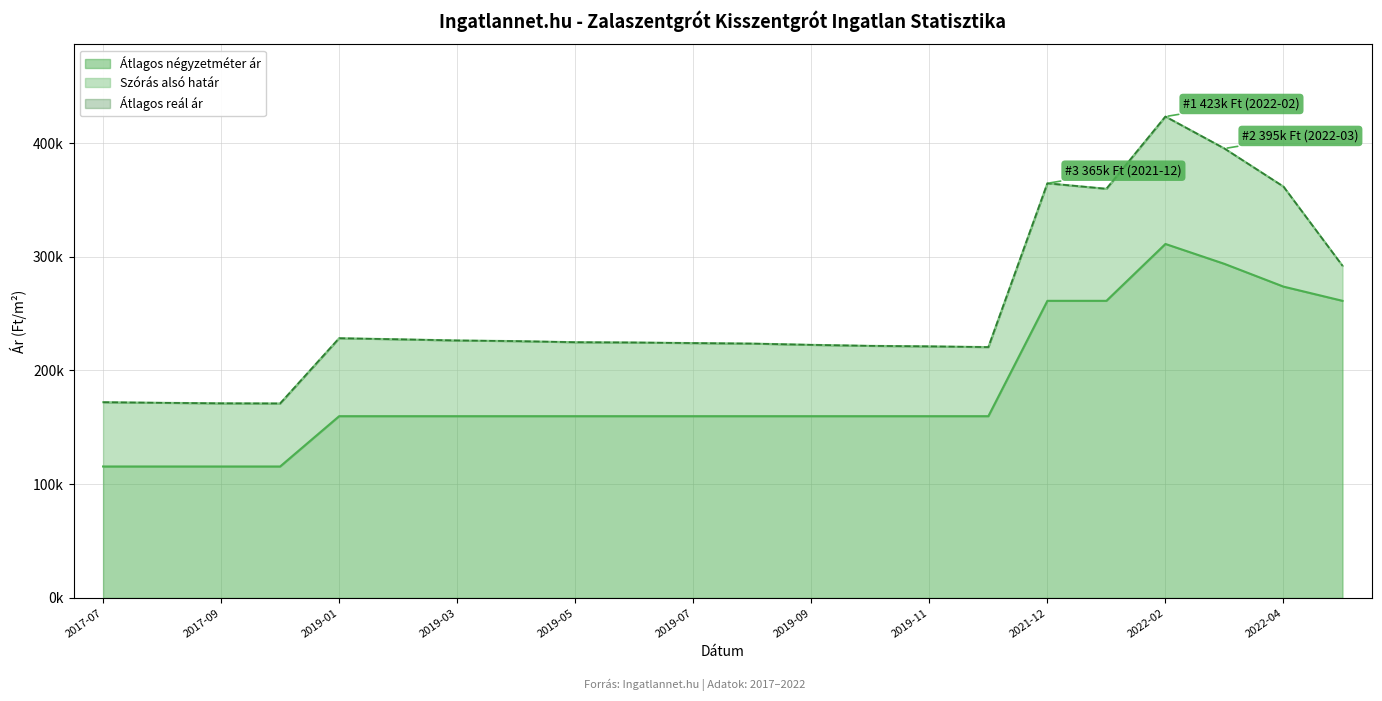

Rank the series by their maximum value, from lowest to highest.

Átlagos négyzetméter ár, Szórás alsó határ, Átlagos reál ár